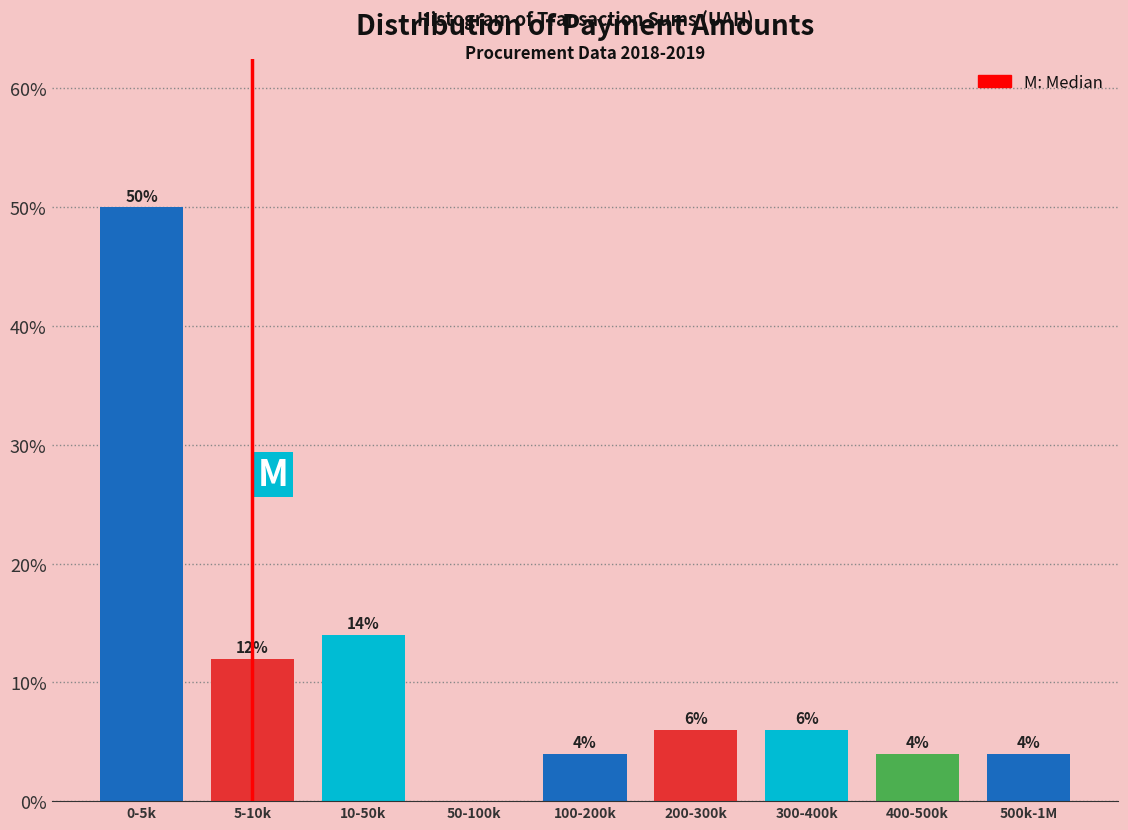

Reading left to right, list all the values displayed in this chart.

0-5k=50.0	5-10k=12.0	10-50k=14.0	50-100k=0.0	100-200k=4.0	200-300k=6.0	300-400k=6.0	400-500k=4.0	500k-1M=4.0